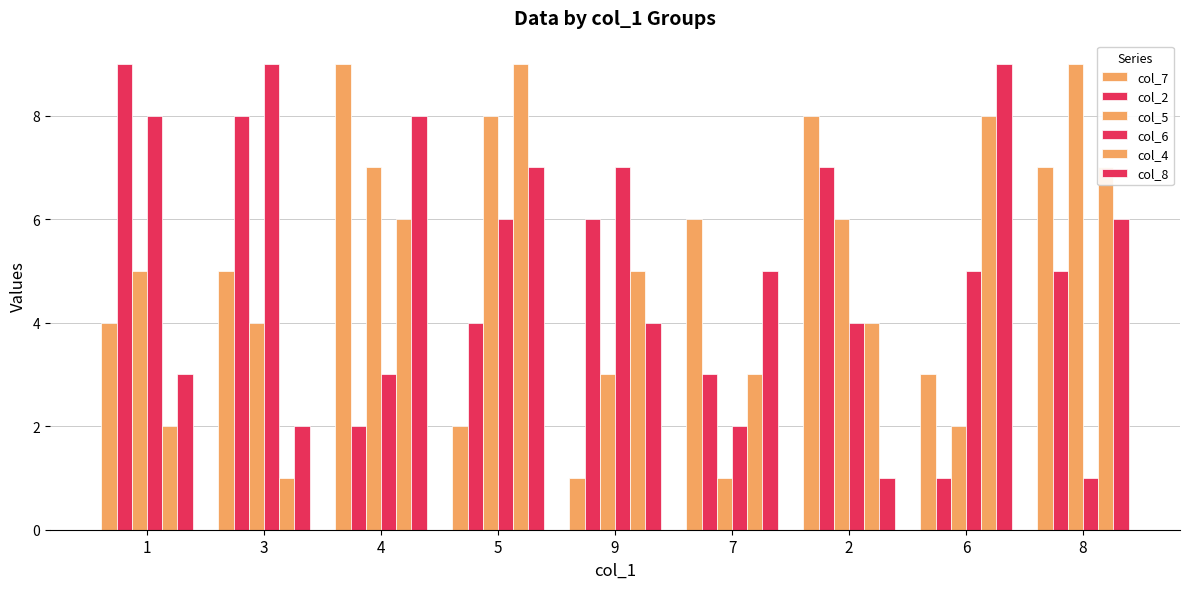

Is it true that col_5 equals 1 at 7?

True